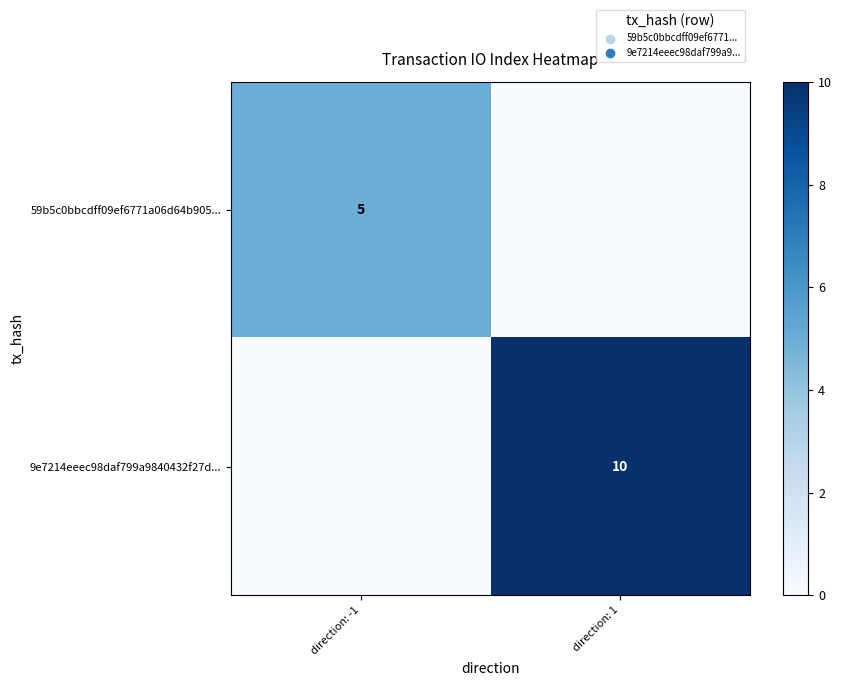

The 9e7214eeec98daf799a9840432f27d... series shows 17 at direction: 1. True or false?

False